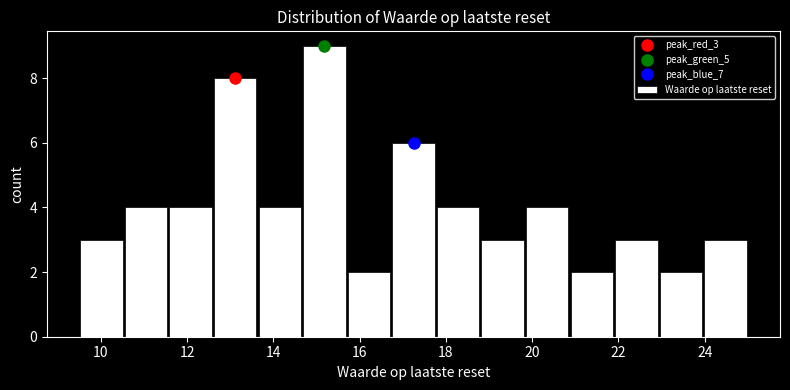

Reading left to right, list every bar in this chart as the range it spans on the x-axis followed by its height. Neither the bar edges nor the heights are printed on the chart, so give them approximately, as read against the axes.

9.6 to 10.6: 3
10.6 to 11.6: 4
11.6 to 12.6: 4
12.6 to 13.6: 8
13.6 to 14.6: 4
14.6 to 15.8: 9
15.8 to 16.8: 2
16.8 to 17.8: 6
17.8 to 18.8: 4
18.8 to 19.8: 3
19.8 to 20.8: 4
20.8 to 22.0: 2
22.0 to 23.0: 3
23.0 to 24.0: 2
24.0 to 25.0: 3